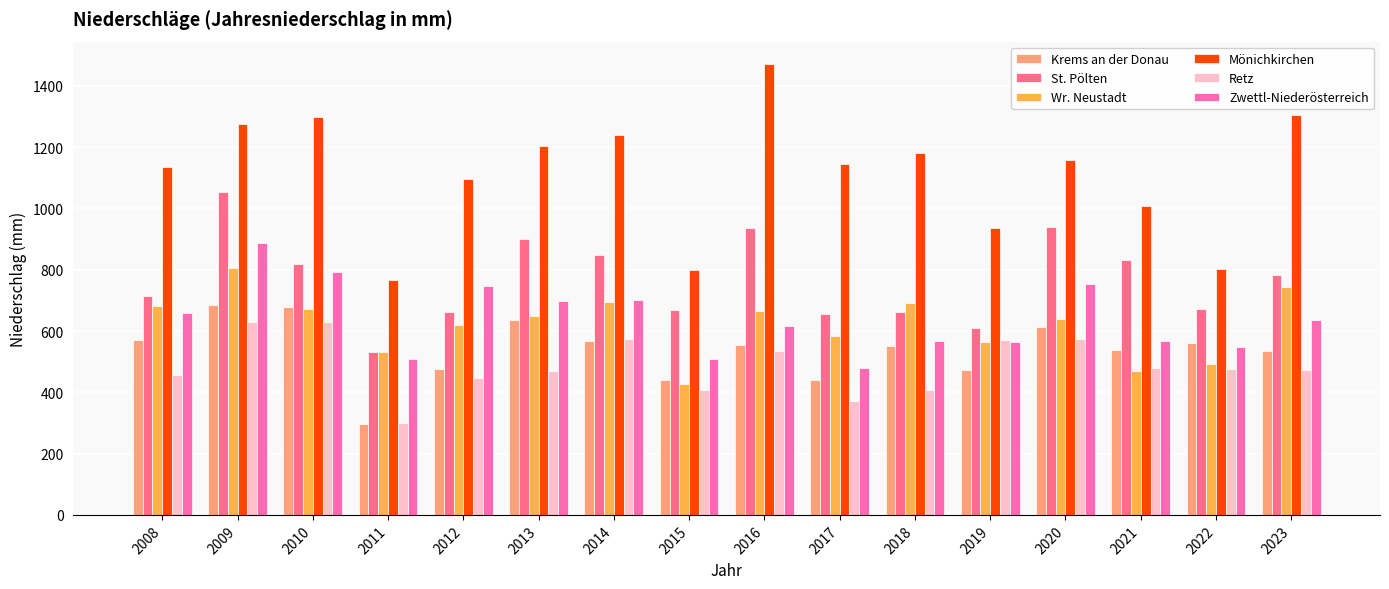

At how many categories does at least one series exceed 683?

16